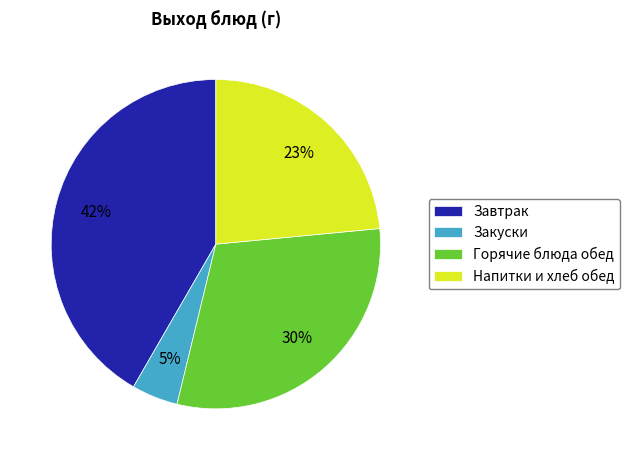

To the nearest percent, what portion does Горячие блюда обед represent?

30%